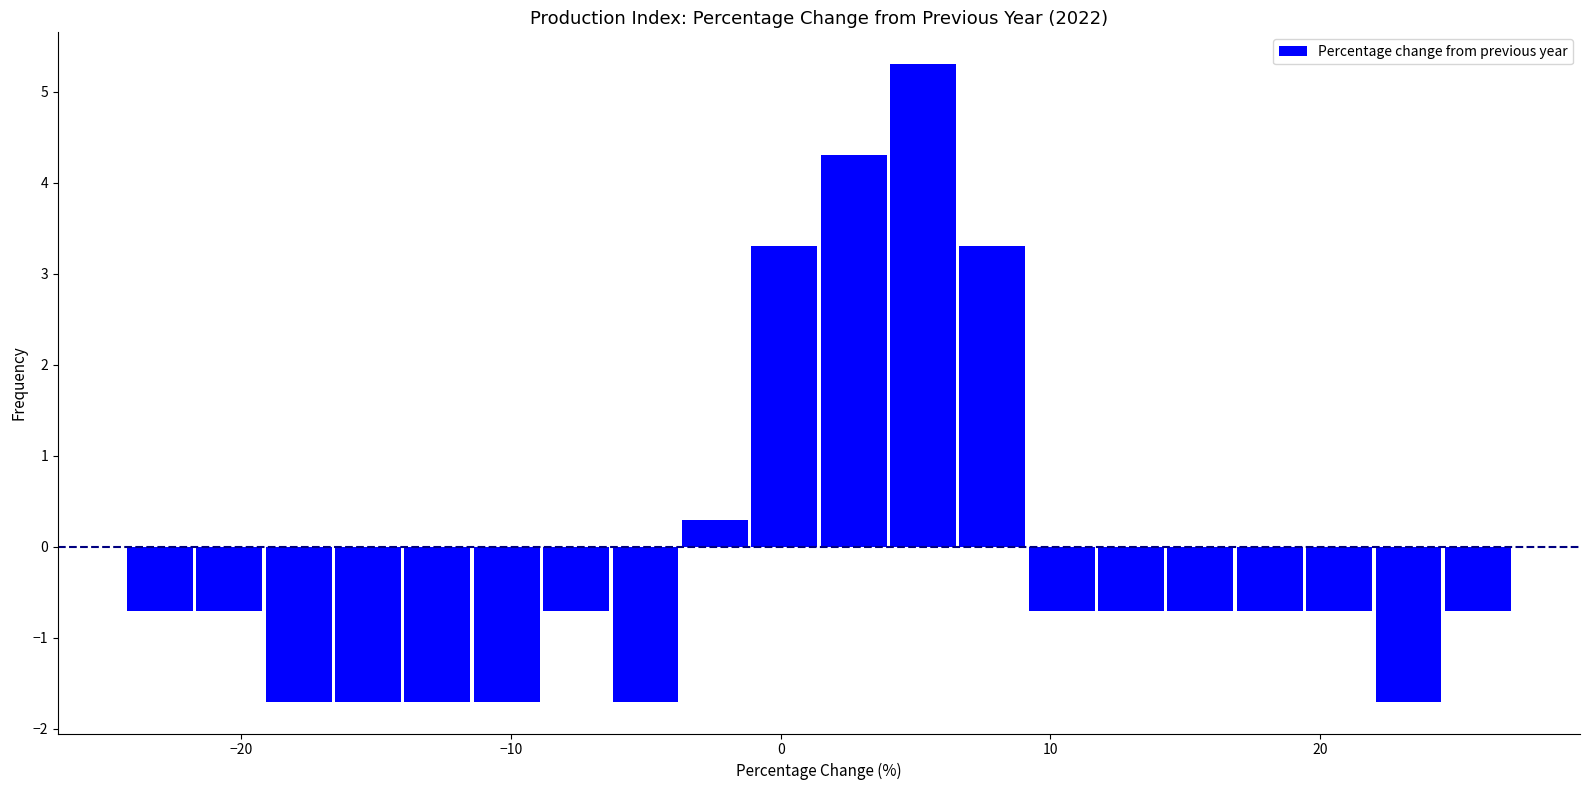

Around what value on the x-axis is the tallest bar? Give the approximate position of its centre, as read against the axis.

5